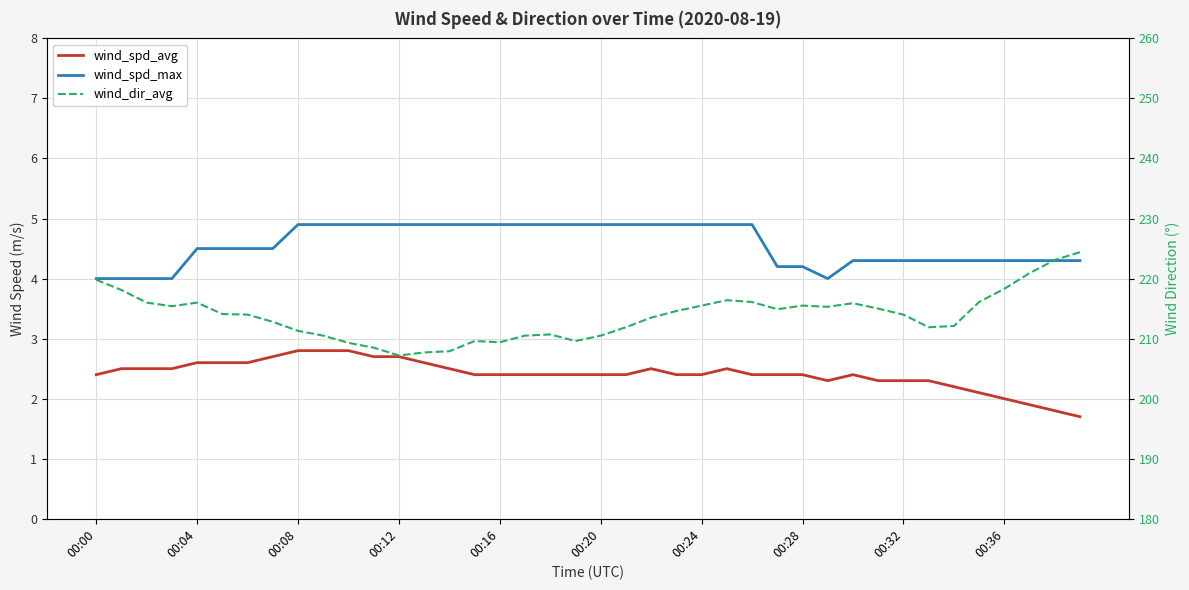

What is the label of the 27th point from the right?

13